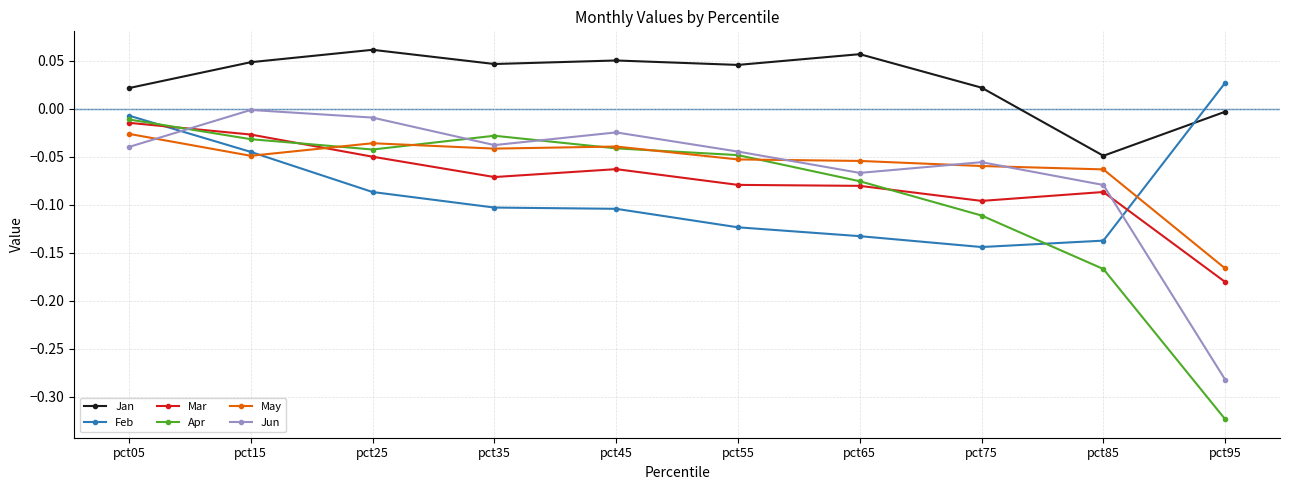

The value of Apr at pct45 is -0.0. True or false?

True